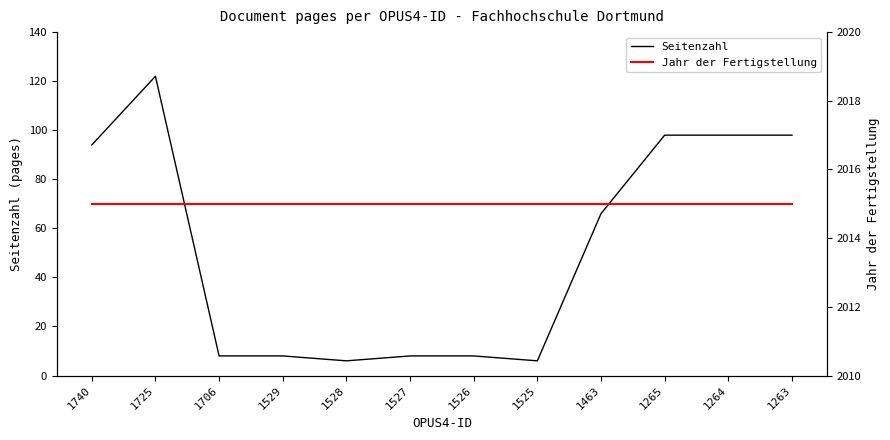

Which category has the lowest value in the Jahr der Fertigstellung series?

1740